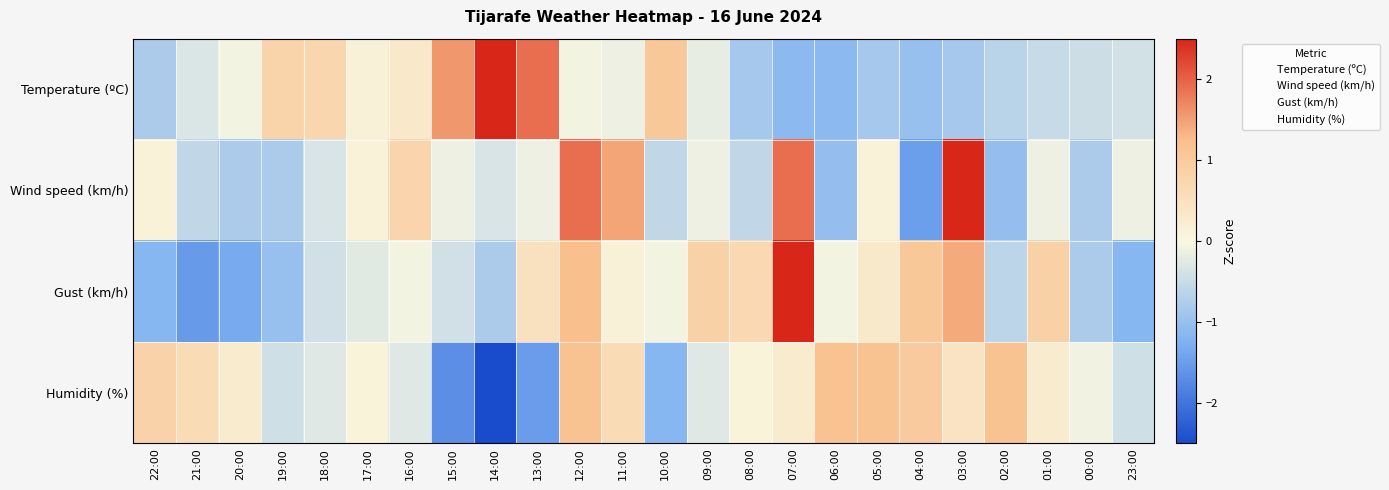

At which category is the sum across all series the highest?

12:00